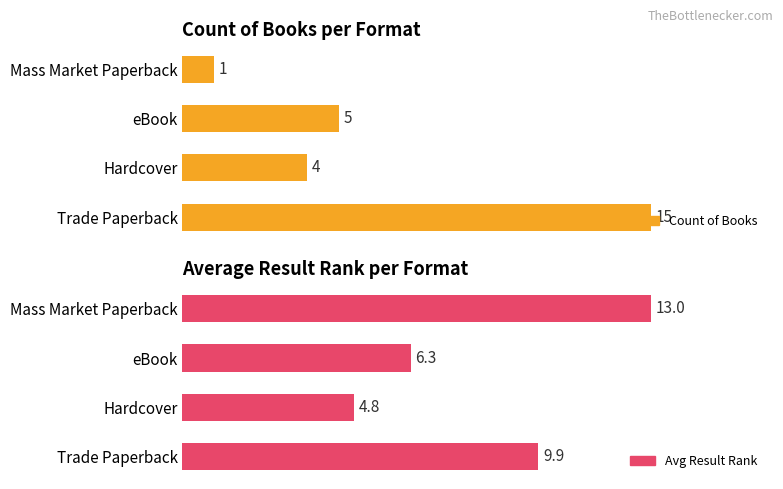

Count the number of data series in this chart.

2